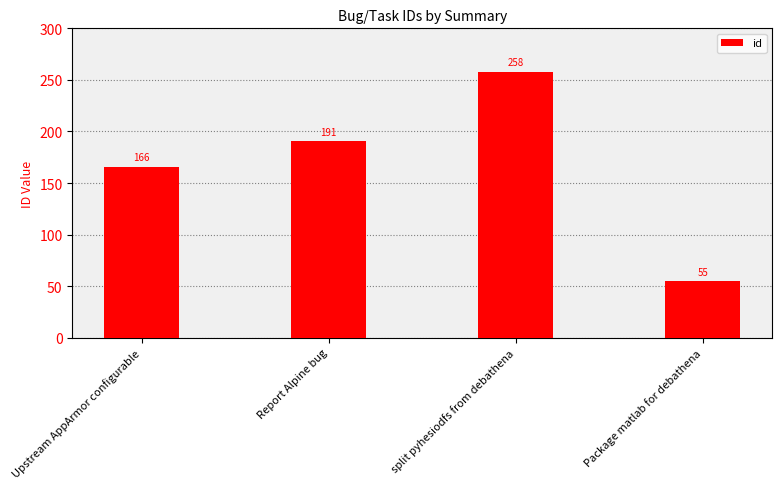

The value at split pyhesiodfs from debathena is 455. True or false?

False